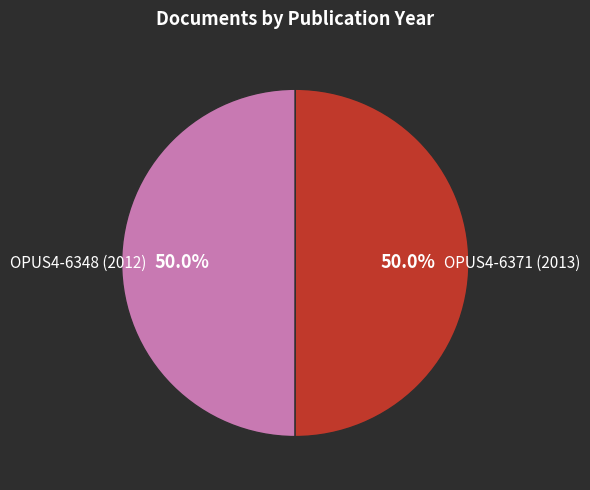

Rank the categories by value from highest to lowest.

OPUS4-6371 (2013), OPUS4-6348 (2012)